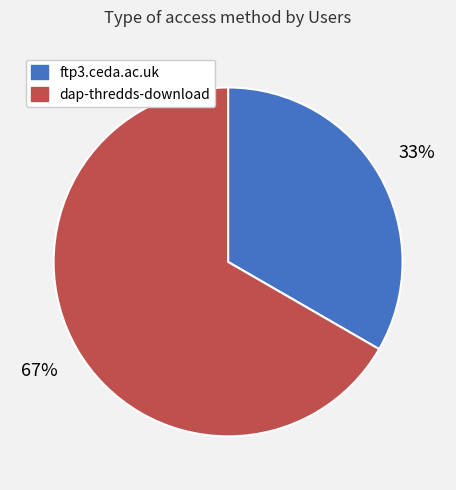

Combined, do ftp3.ceda.ac.uk and dap-thredds-download account for over 50%?

Yes